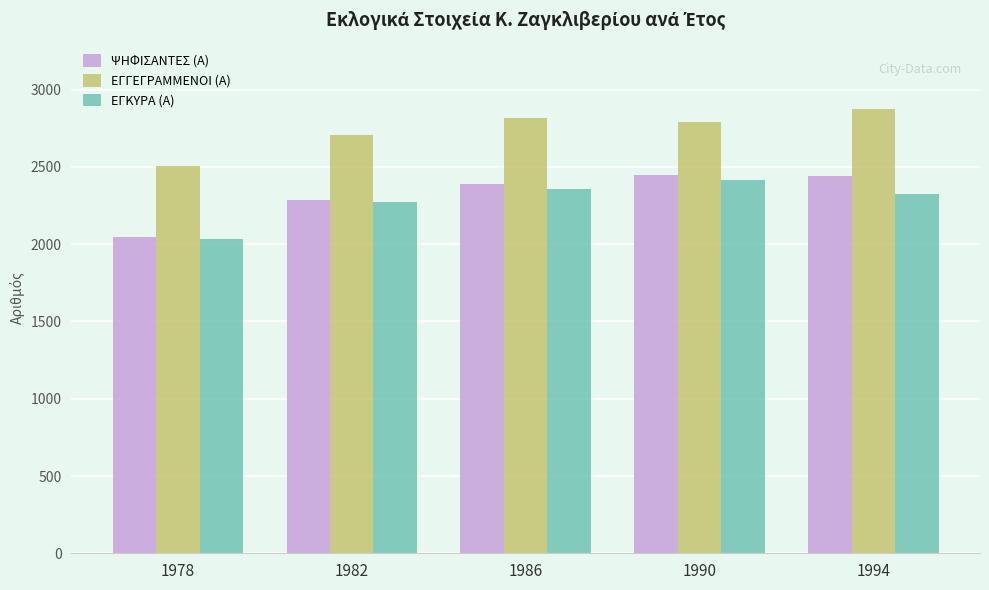

What is the total value across all series at 1986?

7561